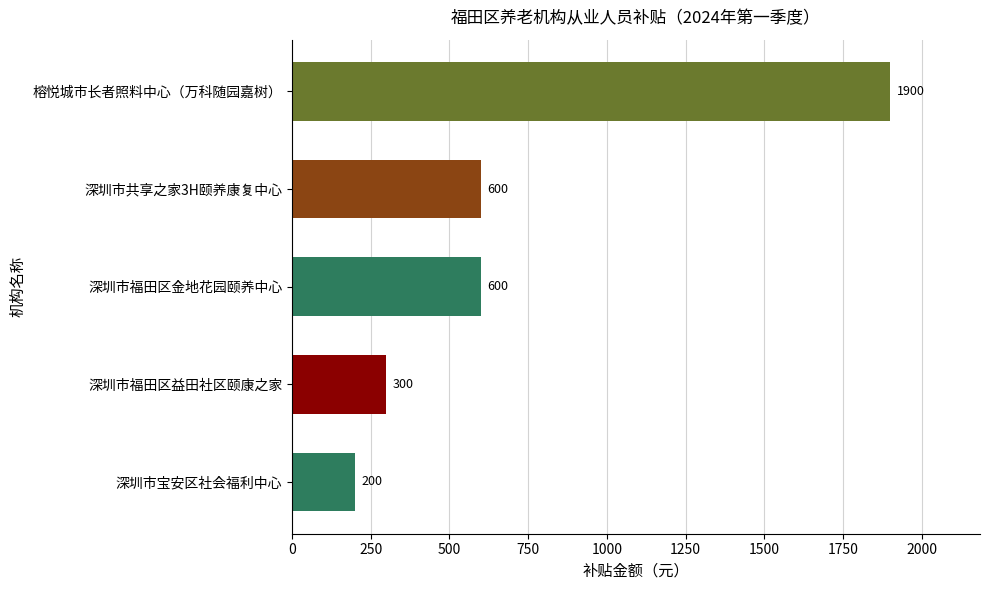

What is the label of the 4th bar from the top?

深圳市福田区益田社区颐康之家